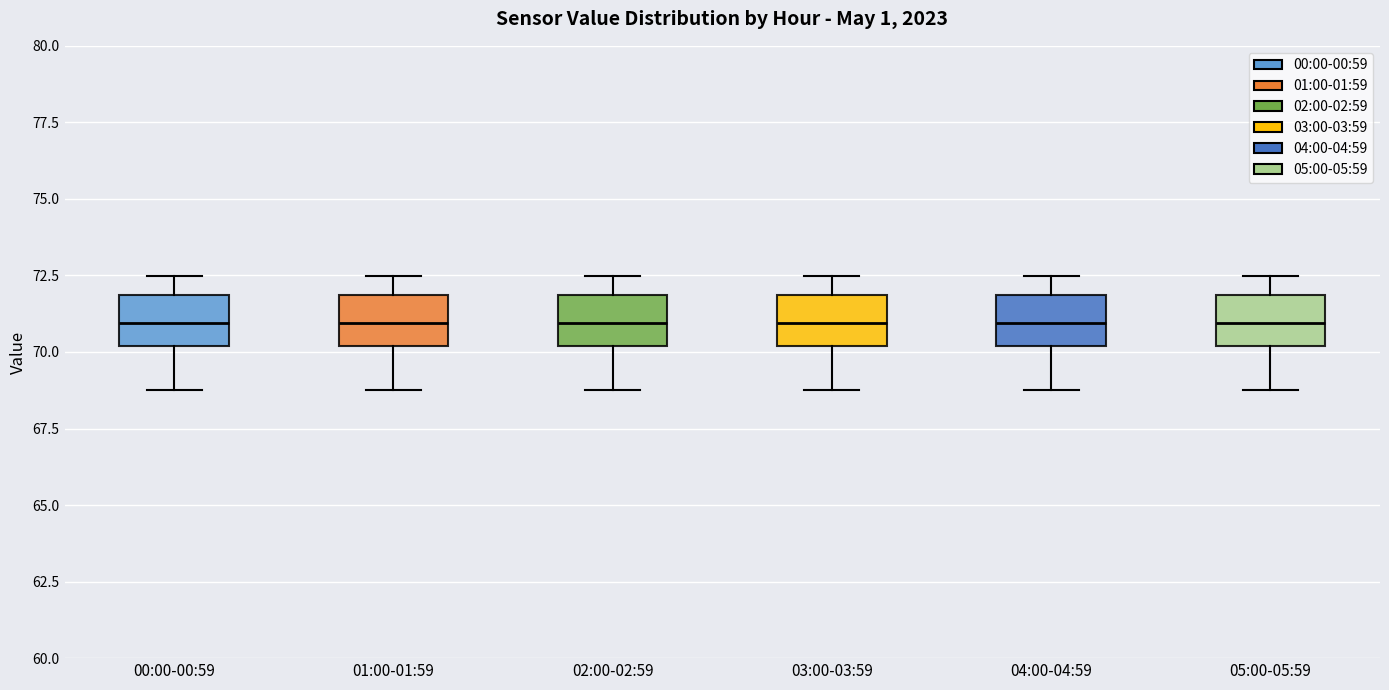

Reading left to right, read every box against the y-axis: the position of its median line, the range the box covers, and the ends of its whiskers. The values are not printed on the chart, so give them approximately, as read against the axis.

00:00-00:59: median 71.0, box 70.0 to 72.0, whiskers 69.0 to 72.5
01:00-01:59: median 71.0, box 70.0 to 72.0, whiskers 69.0 to 72.5
02:00-02:59: median 71.0, box 70.0 to 72.0, whiskers 69.0 to 72.5
03:00-03:59: median 71.0, box 70.0 to 72.0, whiskers 69.0 to 72.5
04:00-04:59: median 71.0, box 70.0 to 72.0, whiskers 69.0 to 72.5
05:00-05:59: median 71.0, box 70.0 to 72.0, whiskers 69.0 to 72.5